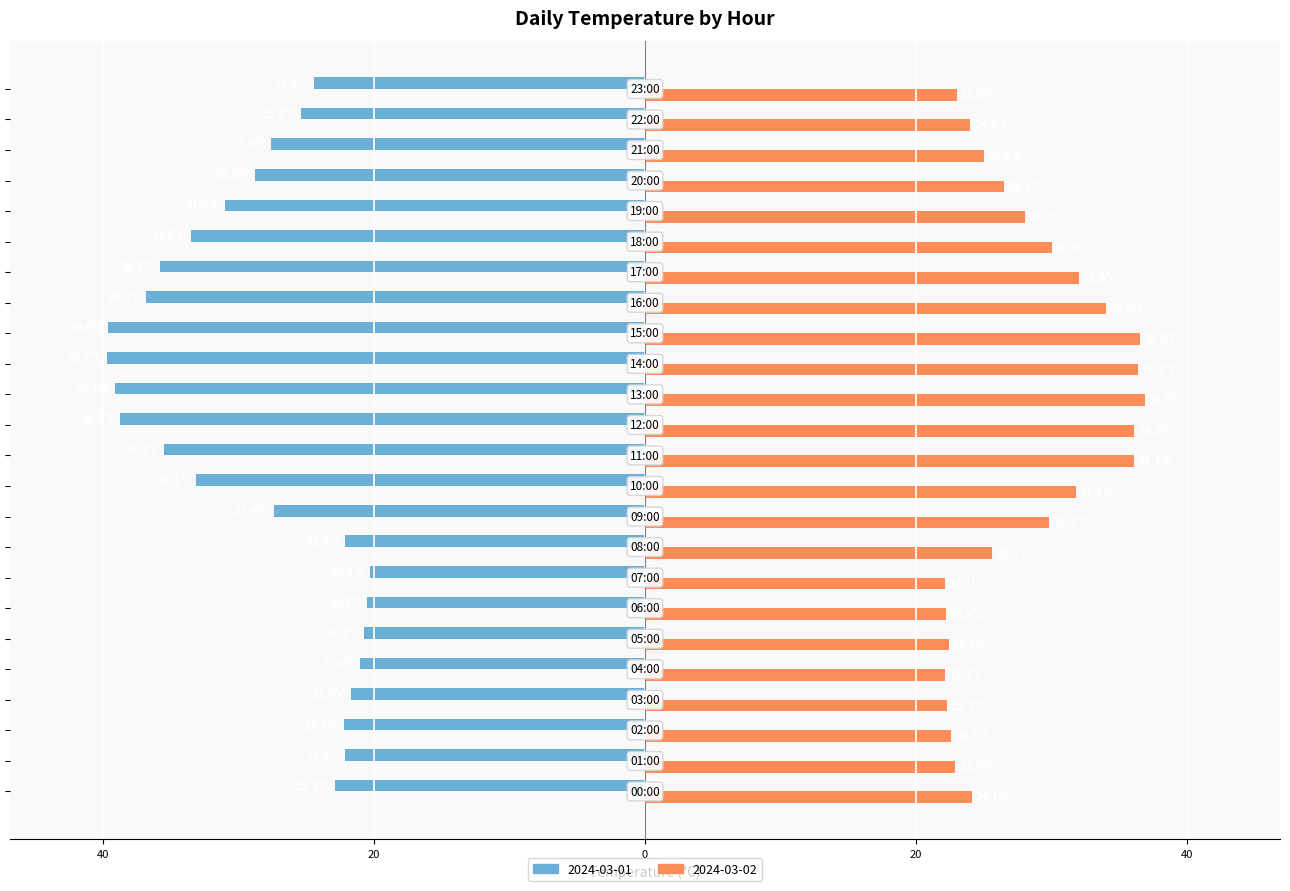

What are all the series names shown in the legend?

2024-03-01, 2024-03-02